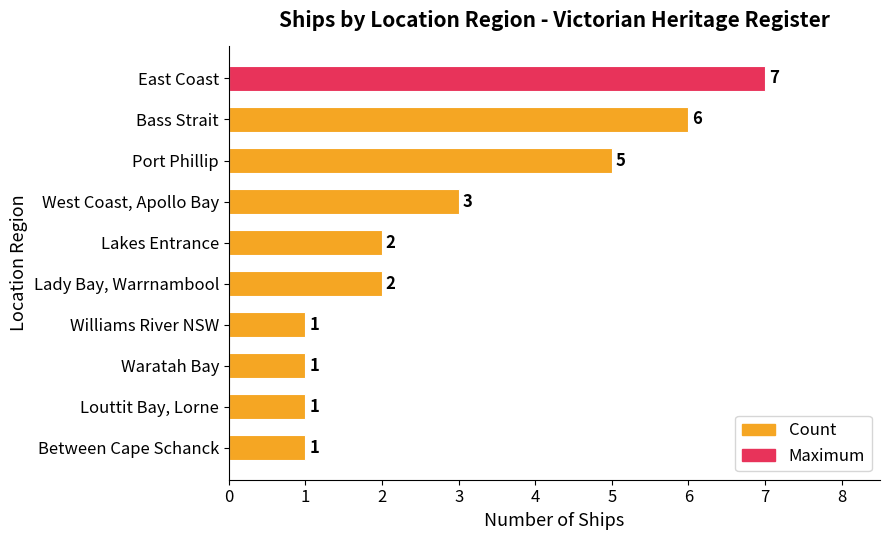

The chart shows a value of 2 at West Coast, Apollo Bay. True or false?

False